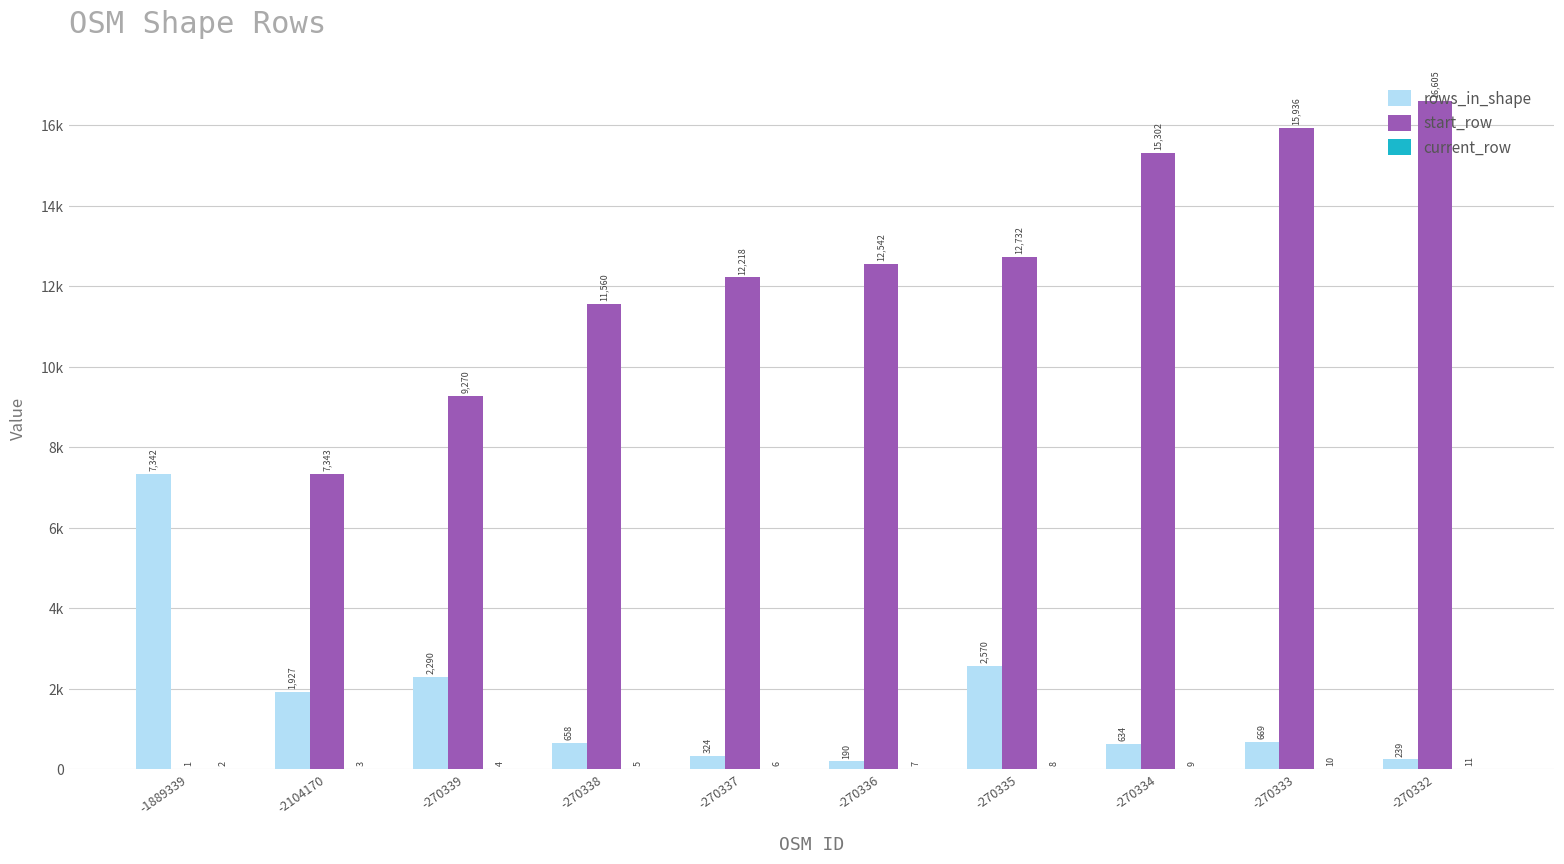

Are the bars horizontal?

No